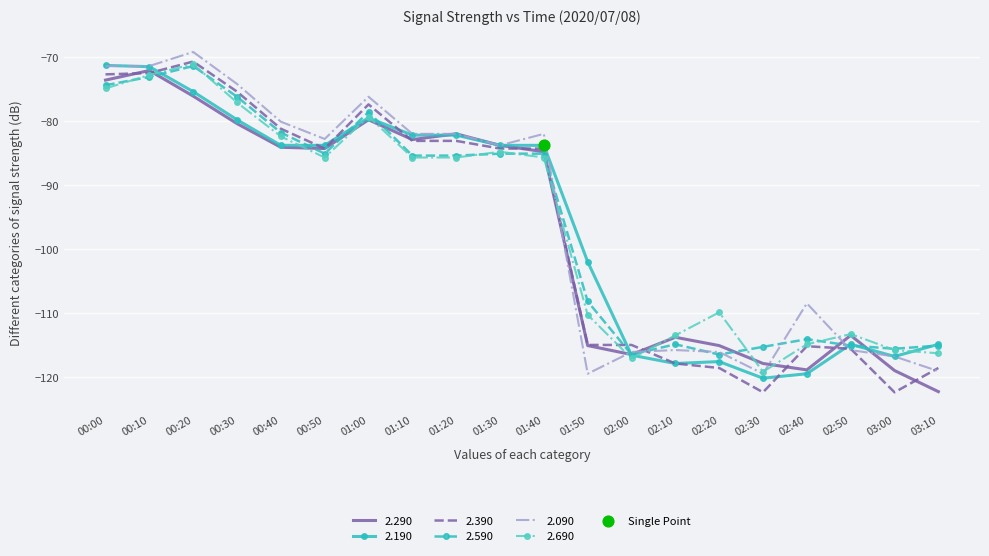

What is the total value across all series at 00:20?

-433.9